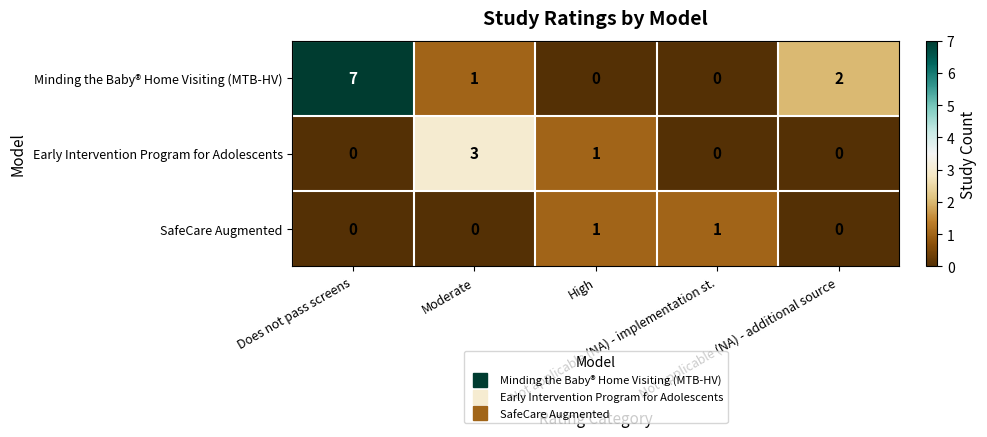

List the series in order of their peak value, lowest first.

SafeCare Augmented, Early Intervention Program for Adolescents, Minding the Baby® Home Visiting (MTB-HV)